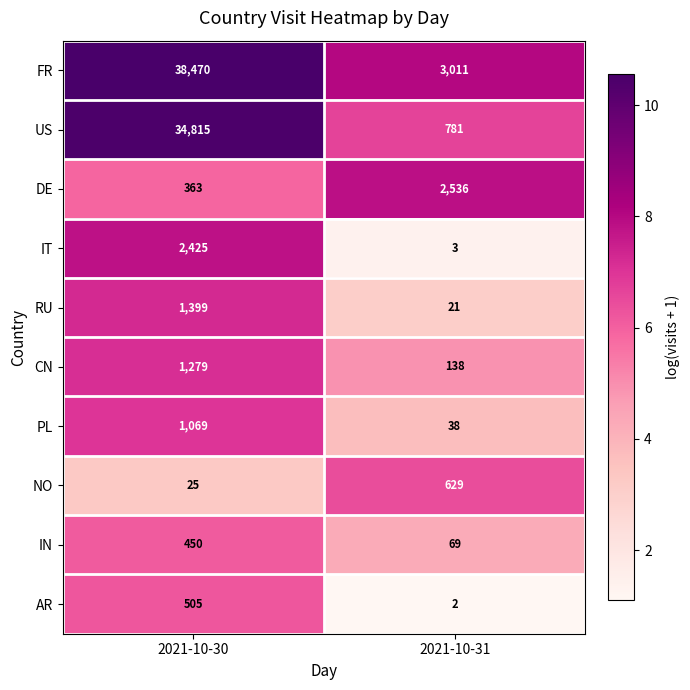

What is the difference between the maximum and minimum values in the RU series?

1378